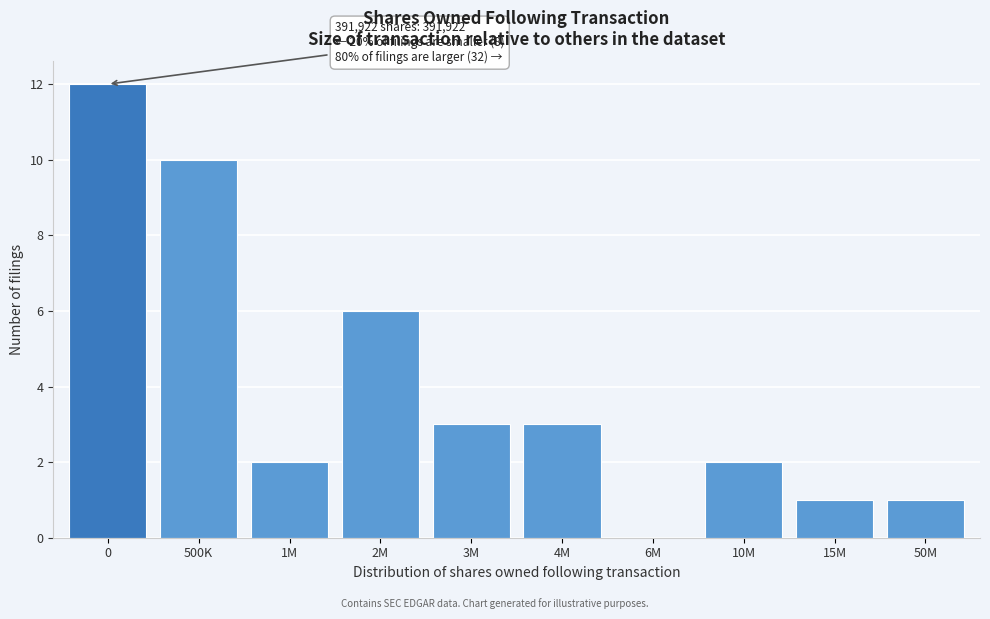

Reading right to left, list all the values displayed in this chart.

50M=1	15M=1	10M=2	6M=0	4M=3	3M=3	2M=6	1M=2	500K=10	0=12